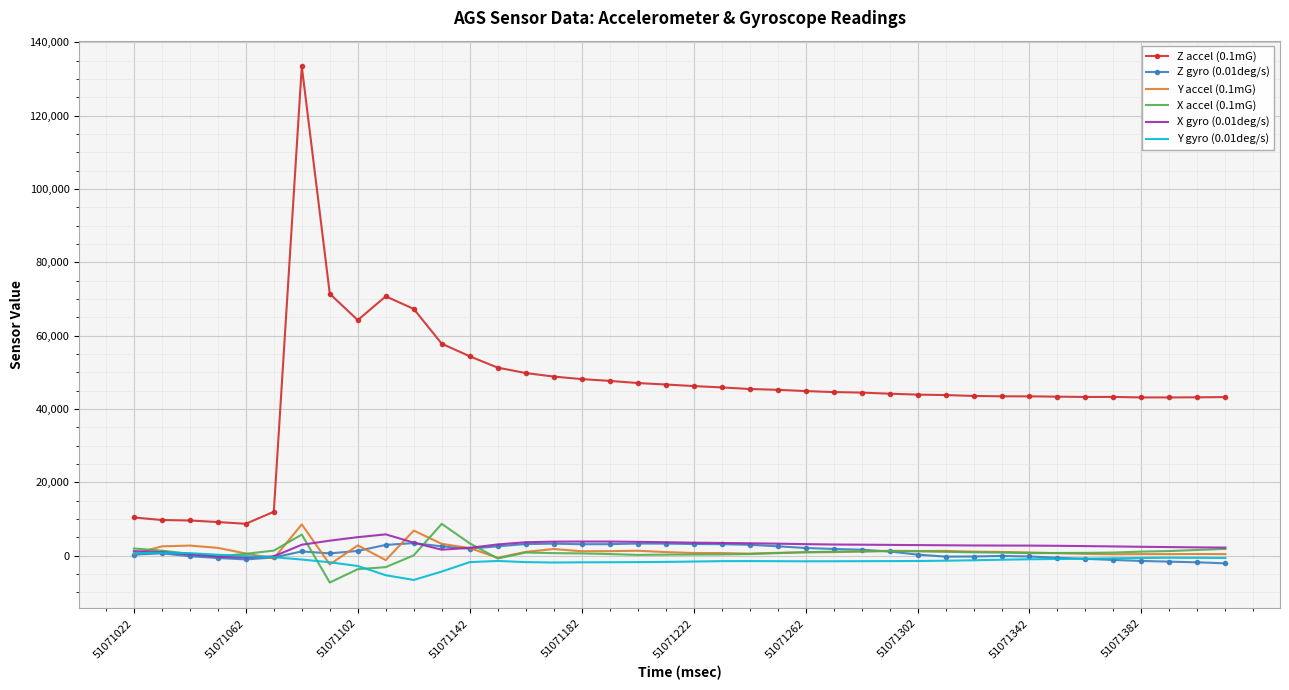

True or false: Z accel (0.1mG) and Y gyro (0.01deg/s) cross at least once.

False